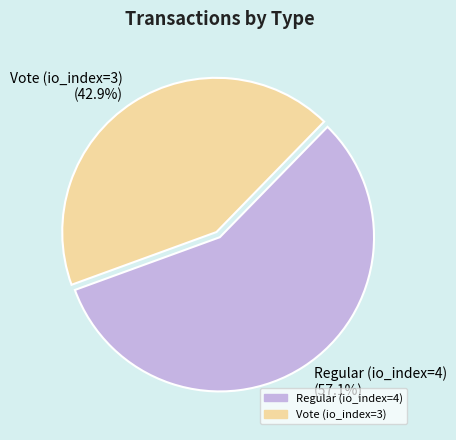

How many slices are in this pie chart?

2